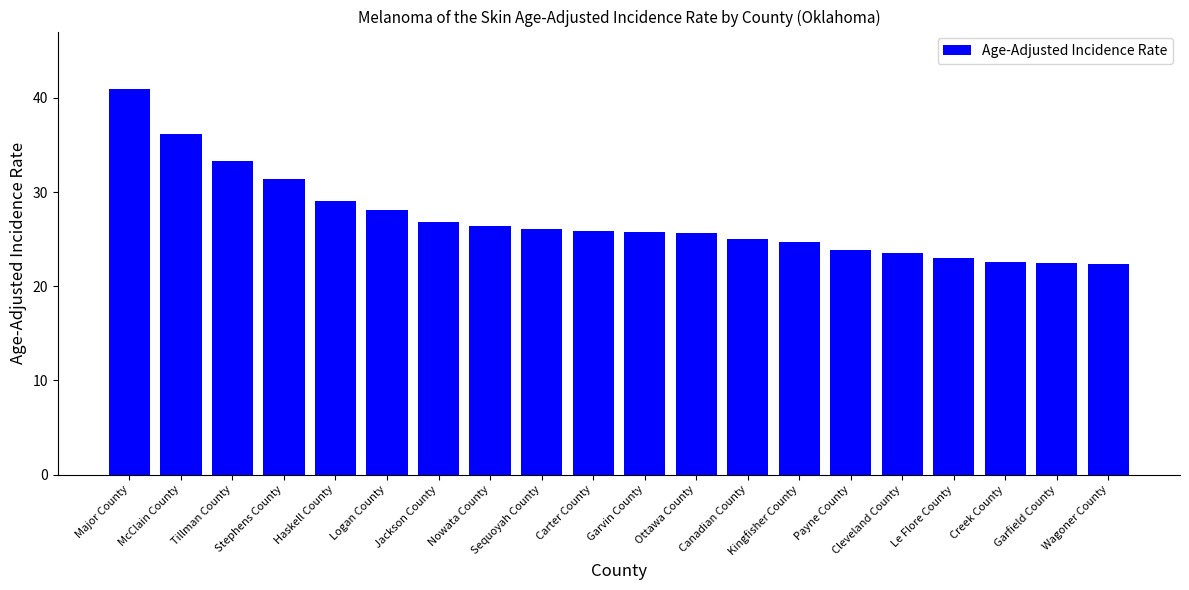

What position from the right is Haskell County?

16